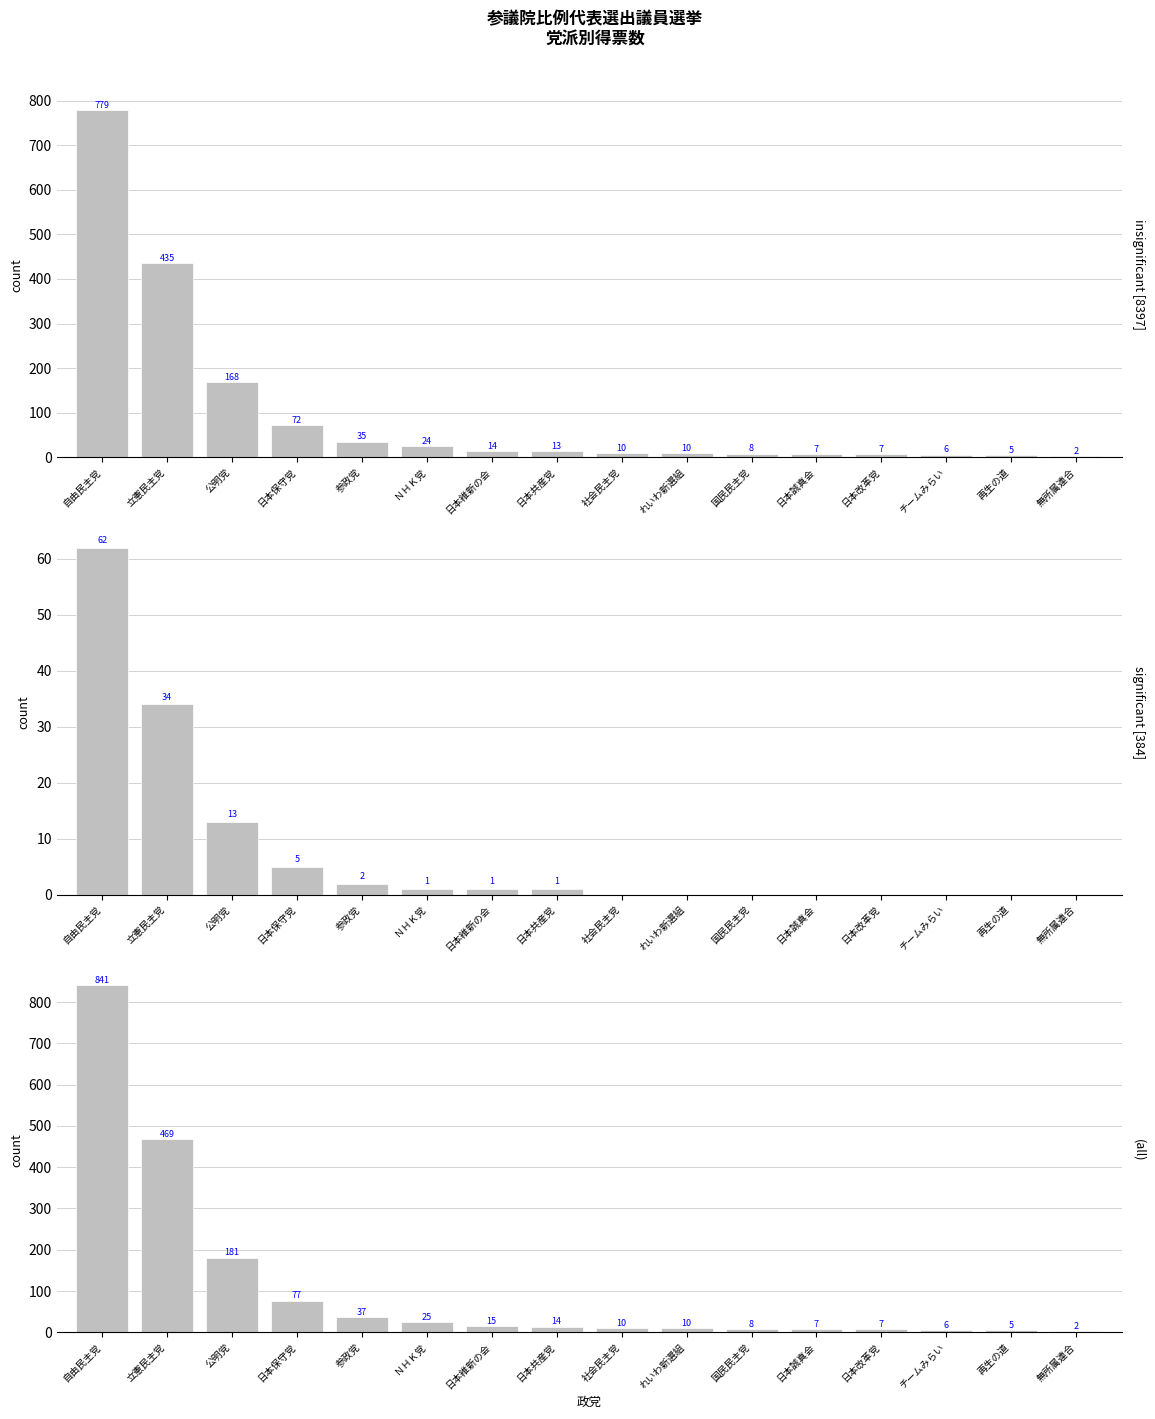

Count the number of categories in the chart.

16